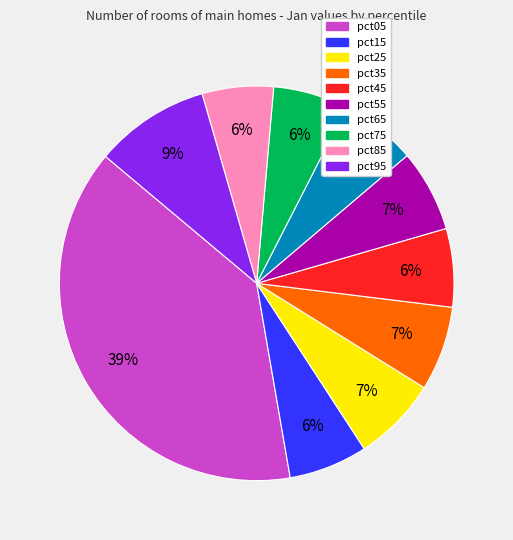

How many segments does this pie chart have?

10